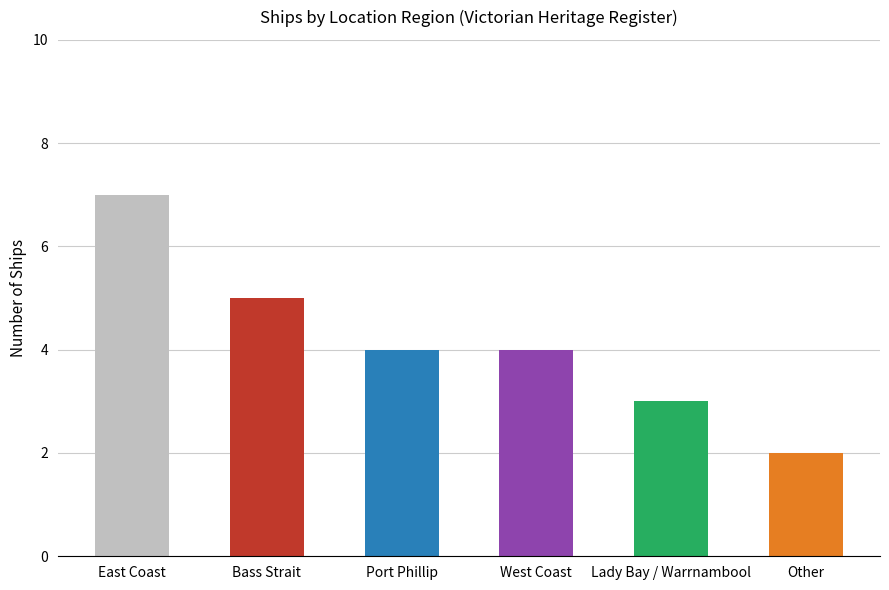

Count the number of data series in this chart.

1